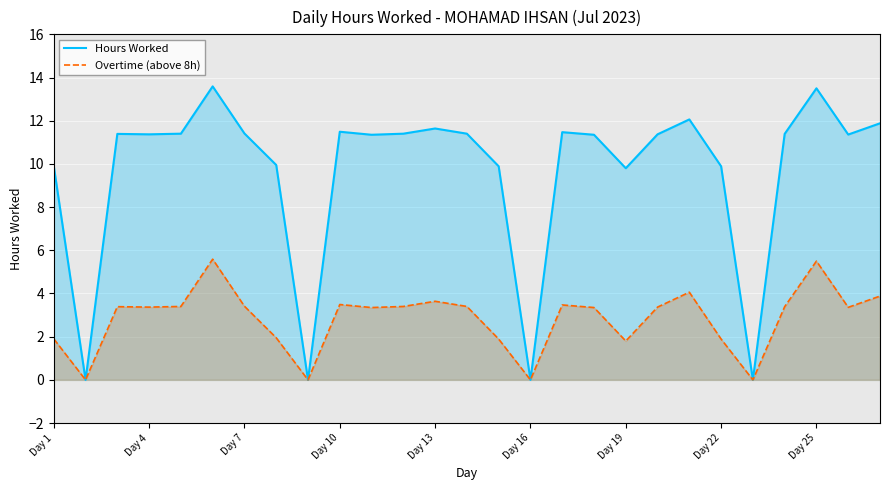

What position from the left is 10?

11